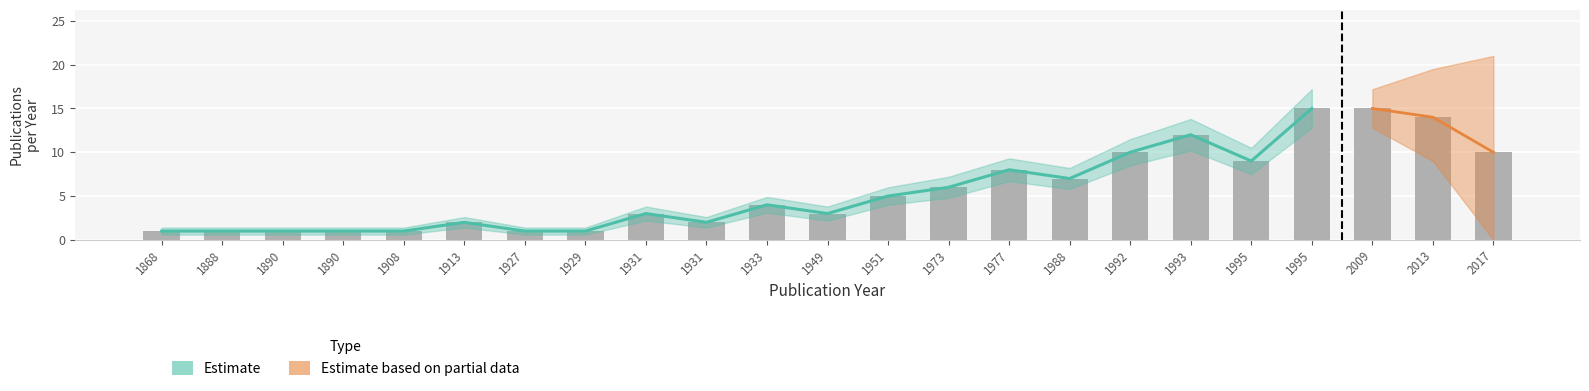

List the labels in order of value, smallest first.

1868, 1888, 1890, 1890, 1908, 1927, 1929, 1913, 1931, 1931, 1949, 1933, 1951, 1973, 1988, 1977, 1995, 1992, 1993, 1995